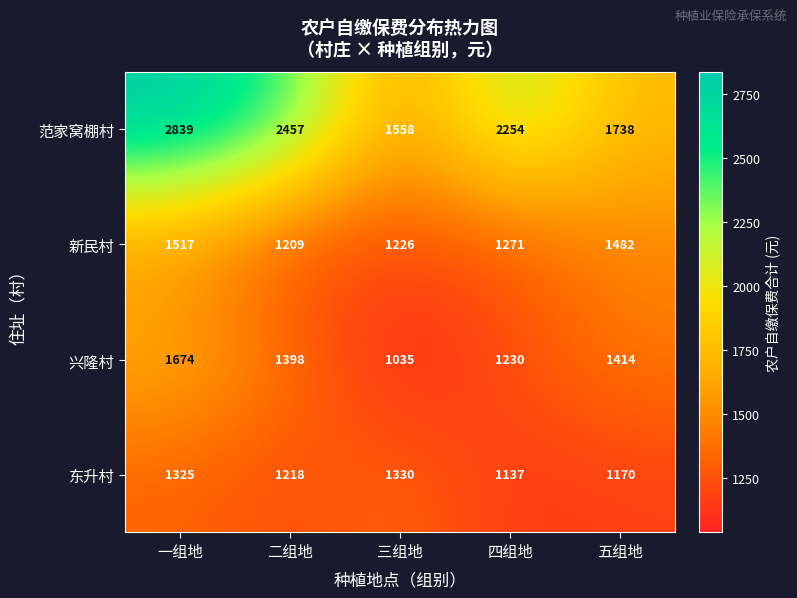

At which label is 范家窝棚村 closest to 2198?

四组地